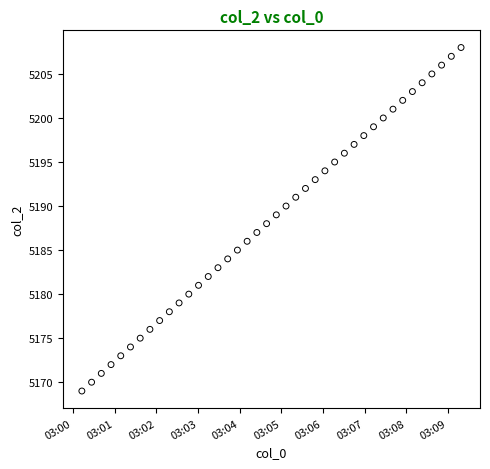

How many data points are displayed?

40